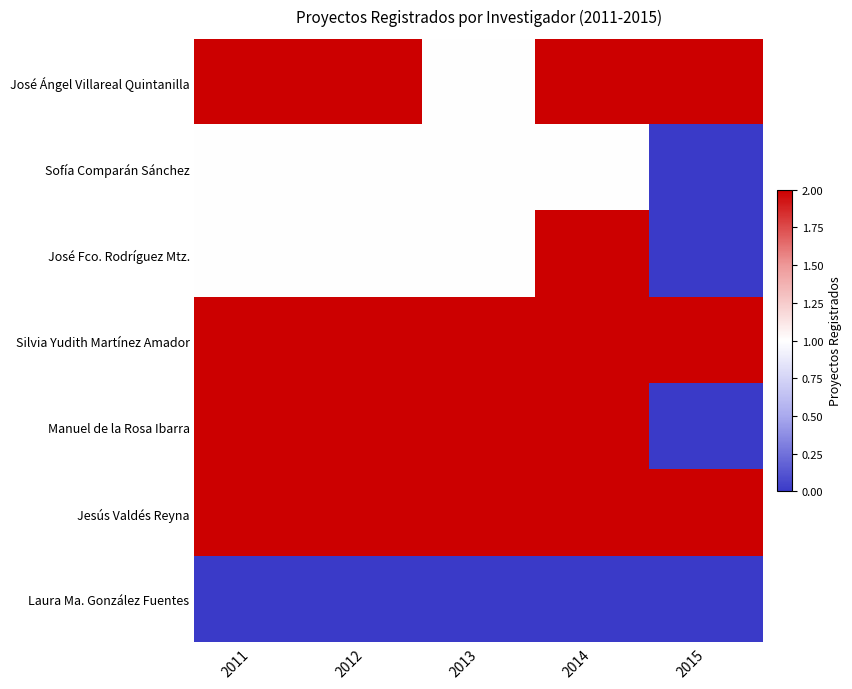

Reading left to right, transcribe all the data shown in this chart.

José Ángel Villareal Quintanilla: 2011=2	2012=2	2013=1	2014=2	2015=2
Sofía Comparán Sánchez: 2011=1	2012=1	2013=1	2014=1	2015=0
José Fco. Rodríguez Mtz.: 2011=1	2012=1	2013=1	2014=2	2015=0
Silvia Yudith Martínez Amador: 2011=2	2012=2	2013=2	2014=2	2015=2
Manuel de la Rosa Ibarra: 2011=2	2012=2	2013=2	2014=2	2015=0
Jesús Valdés Reyna: 2011=2	2012=2	2013=2	2014=2	2015=2
Laura Ma. González Fuentes: 2011=0	2012=0	2013=0	2014=0	2015=0